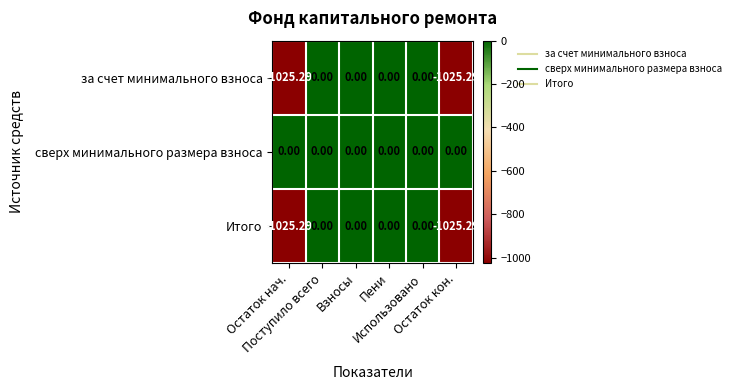

Which series has the largest total across all categories?

сверх минимального размера взноса